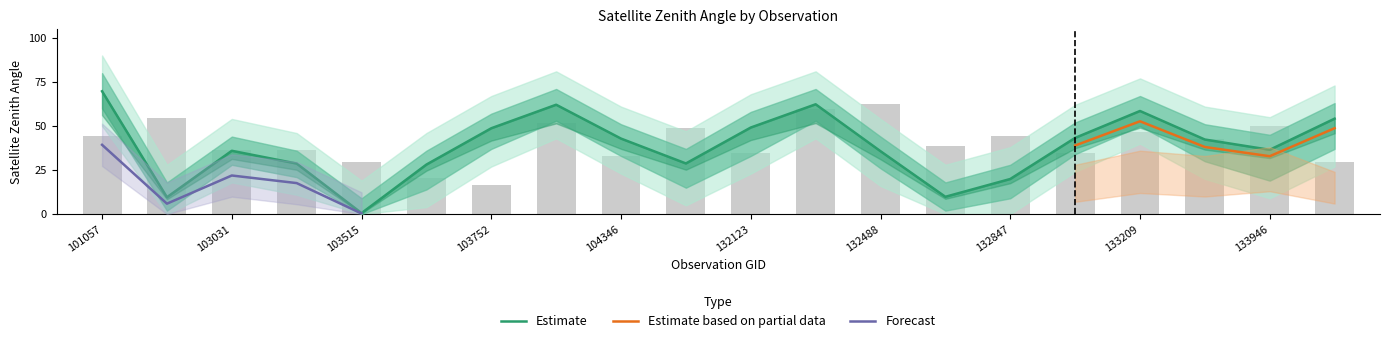

What is the average value of the satz series?

38.3